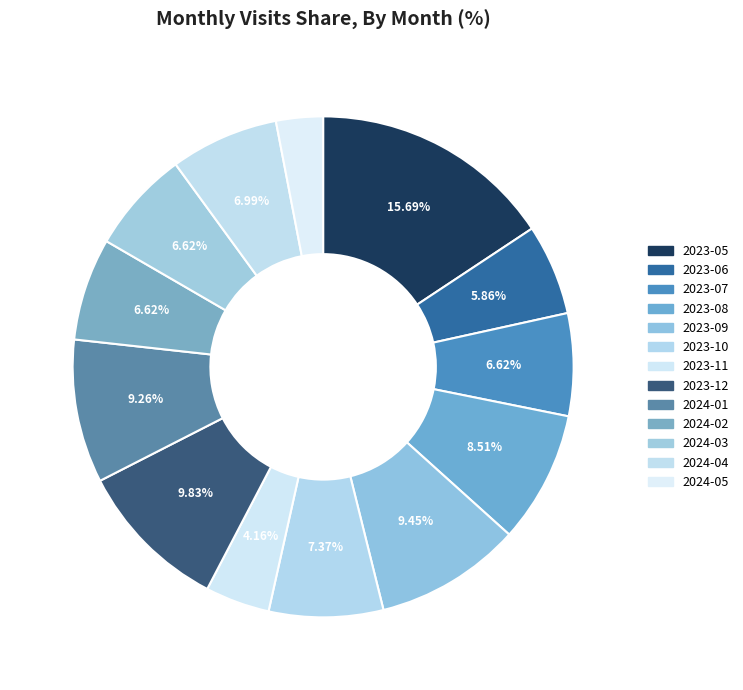

Is there any slice that represents more than half of the pie?

No